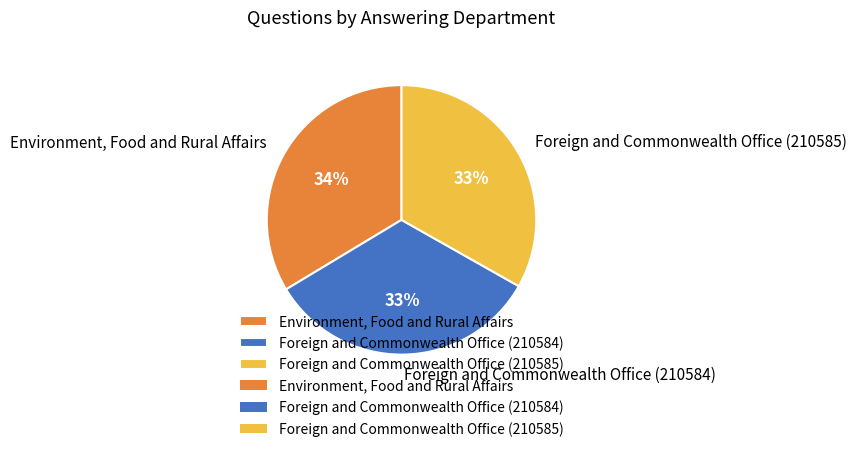

What percentage is the Environment, Food and Rural Affairs slice, to the nearest percent?

34%